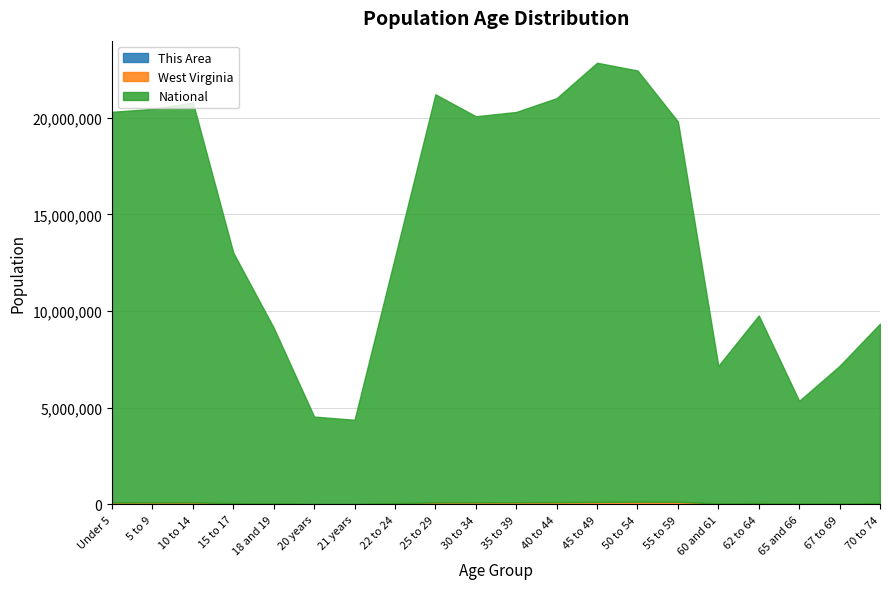

True or false: National has more than 0 points higher than both neighbors.

True